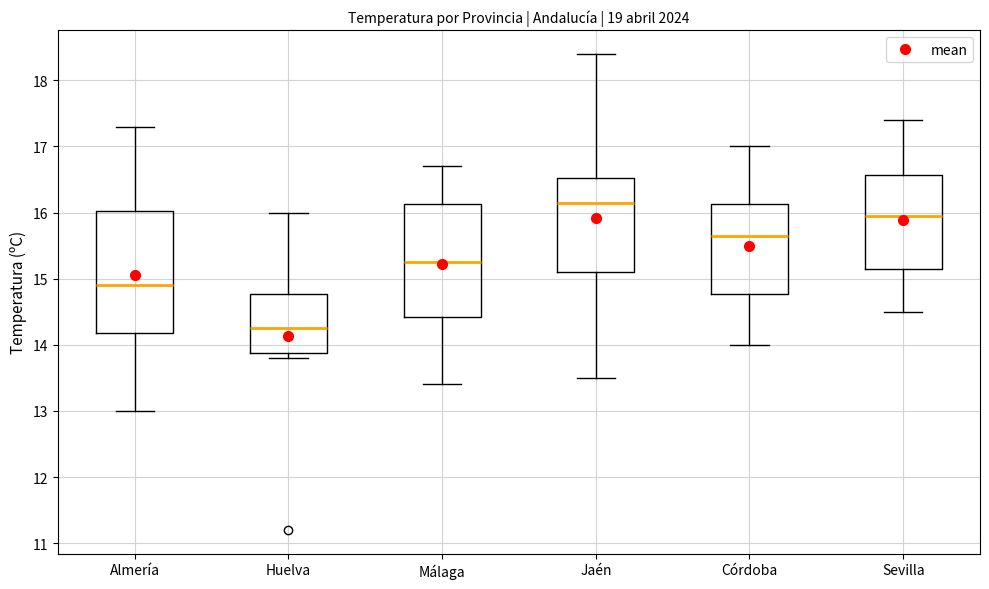

Reading left to right, transcribe this box plot: for each box, give where its median line is, the range the box spans, and where its two whiskers end, as read against the y-axis. The values are not printed on the chart, so give them approximately, as read against the axis.

Almería: median 14.9, box 14.2 to 16.0, whiskers 13.0 to 17.3
Huelva: median 14.3, box 13.9 to 14.8, whiskers 13.8 to 16.0
Málaga: median 15.3, box 14.4 to 16.1, whiskers 13.4 to 16.7
Jaén: median 16.2, box 15.1 to 16.5, whiskers 13.5 to 18.4
Córdoba: median 15.7, box 14.8 to 16.1, whiskers 14.0 to 17.0
Sevilla: median 16.0, box 15.2 to 16.6, whiskers 14.5 to 17.4